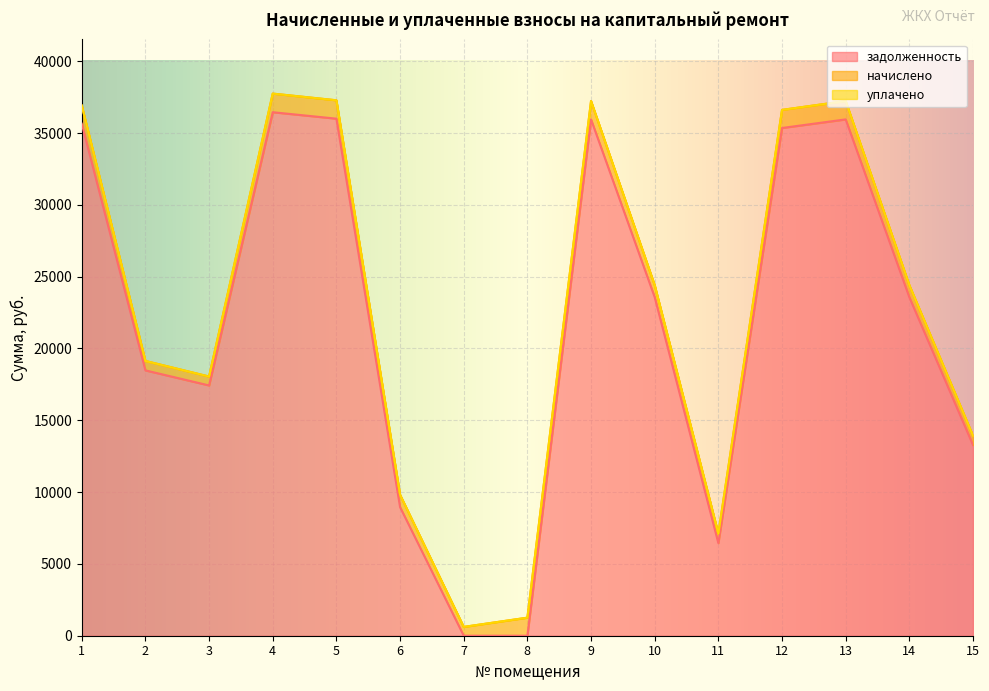

Which series has the largest total across all categories?

задолженность